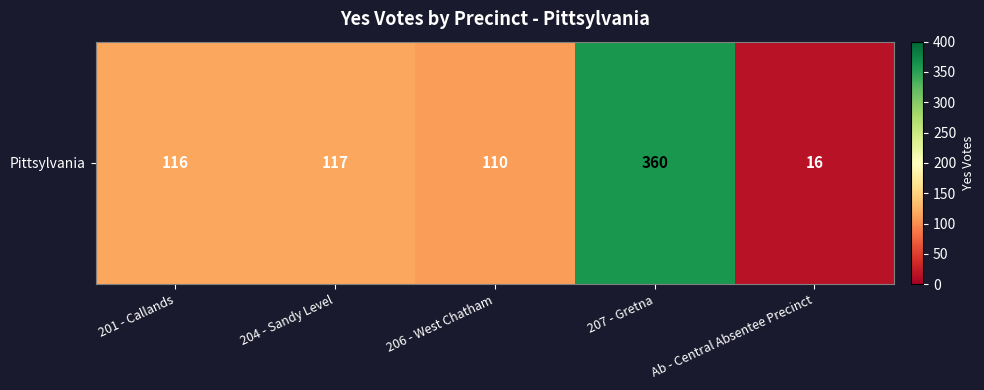

What is the ratio of the value at 201 - Callands to the value at 206 - West Chatham?

1.1